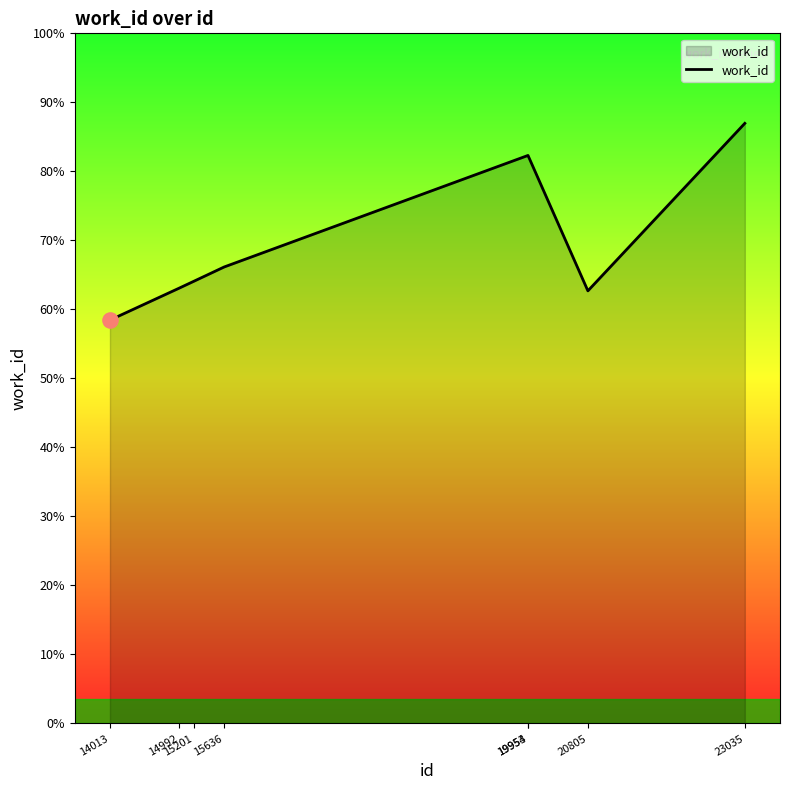

Approximately how many times larger is the value at 14013 compared to 14992?

0.9